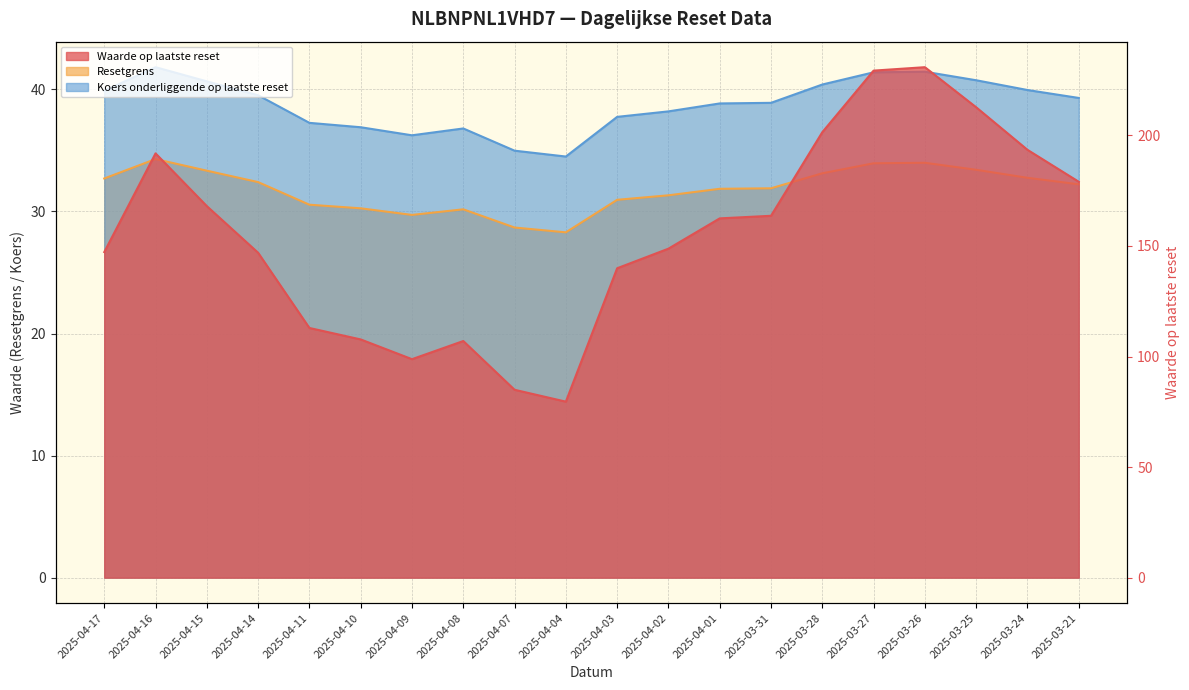

What is the difference between the maximum and second lowest values in the Koers onderliggende op laatste reset series?

6.8